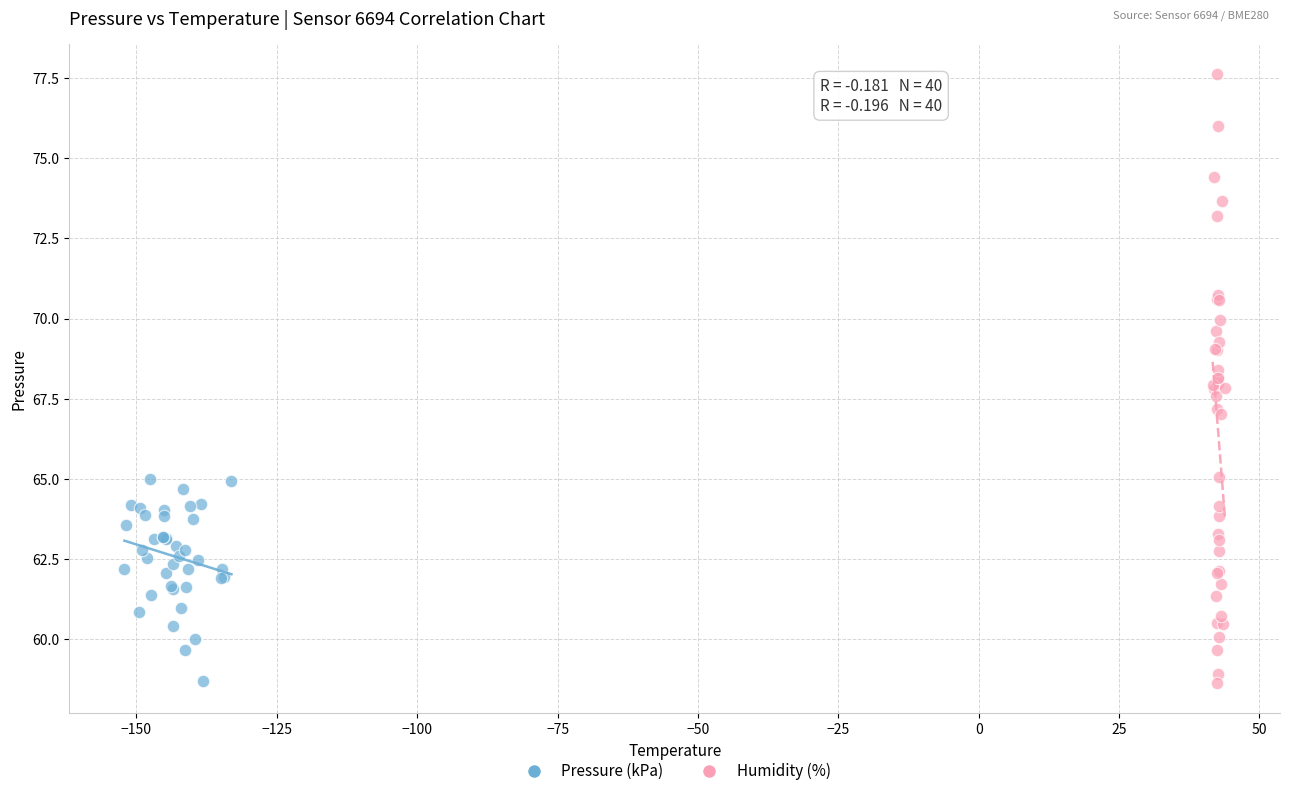

Which series contains the highest Y value?

Humidity (%)